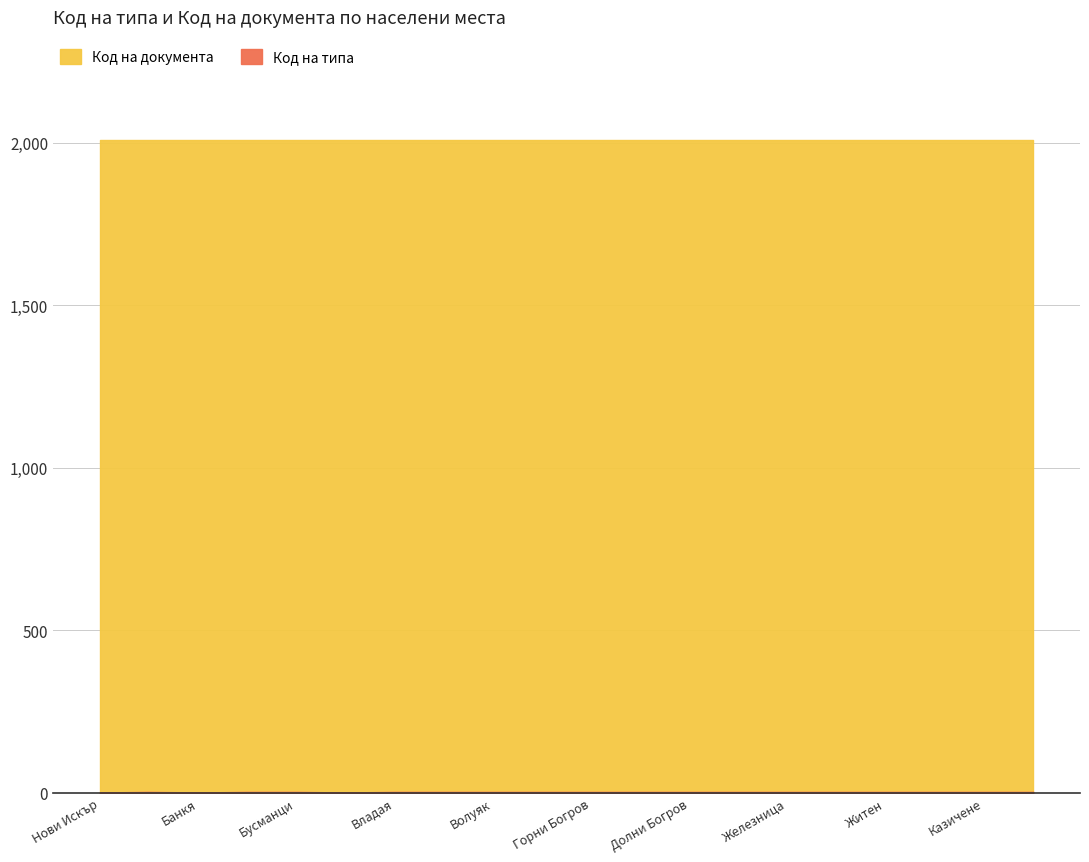

The value of Код на документа at Бистрица is 783. True or false?

False